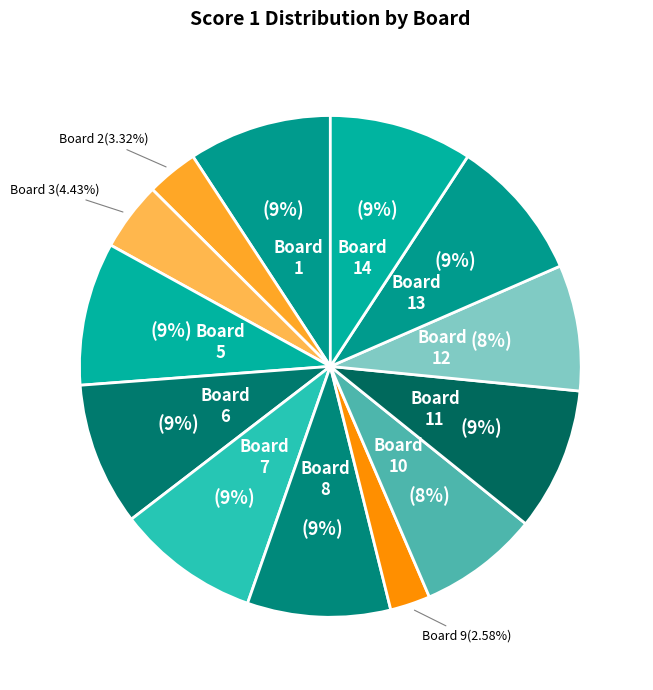

Count the number of slices in the pie.

13